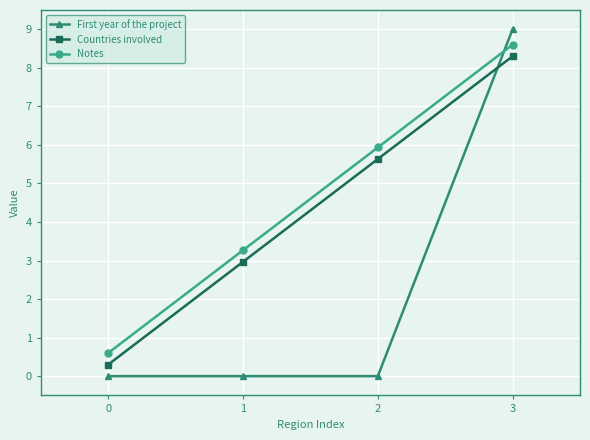

True or false: Countries involved and Notes cross at least once.

False